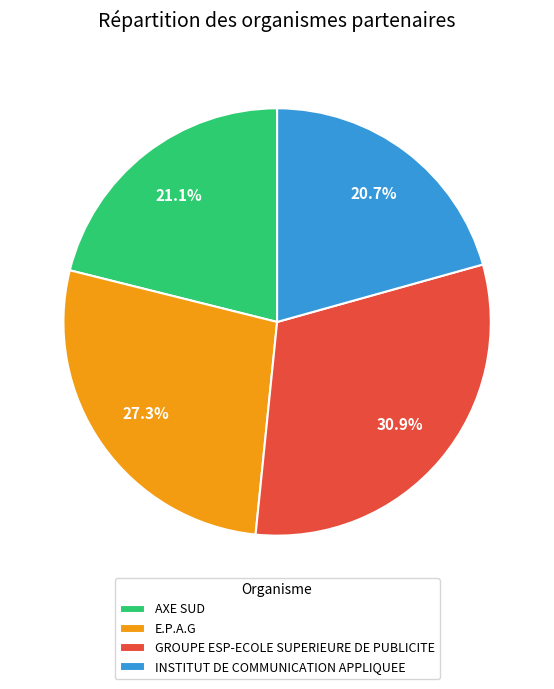

How much of the chart is everything except E.P.A.G?

72.7%